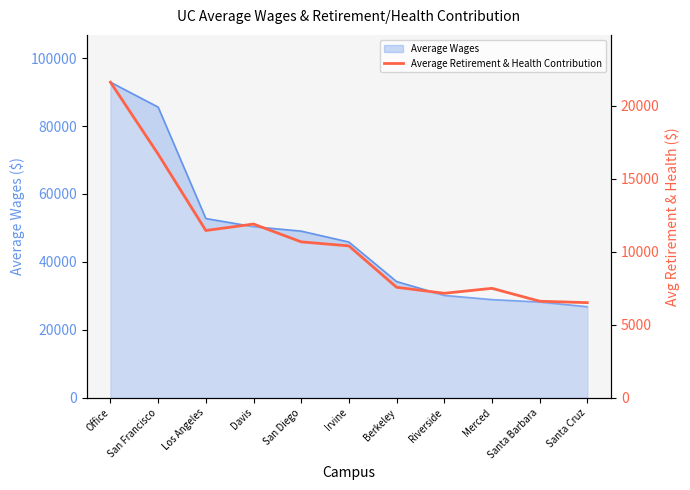

Is it true that the value at Merced is 7495.5?

True